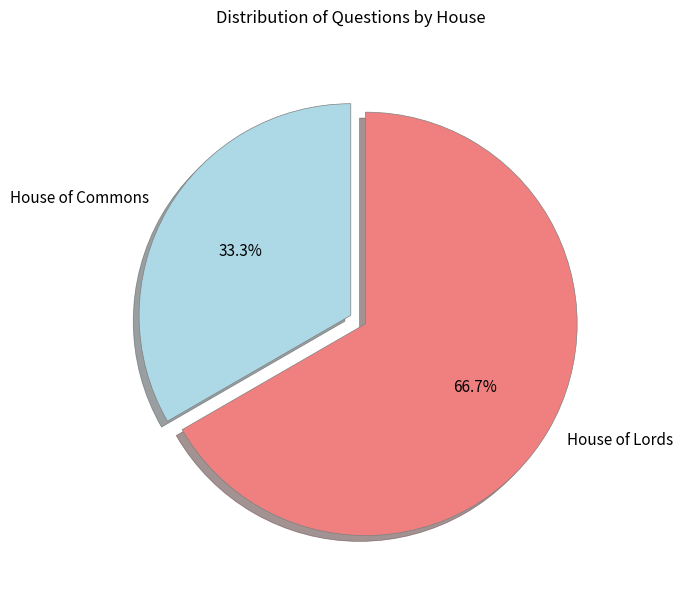

To the nearest percent, what is the difference between the largest and smallest slice percentages?

33%